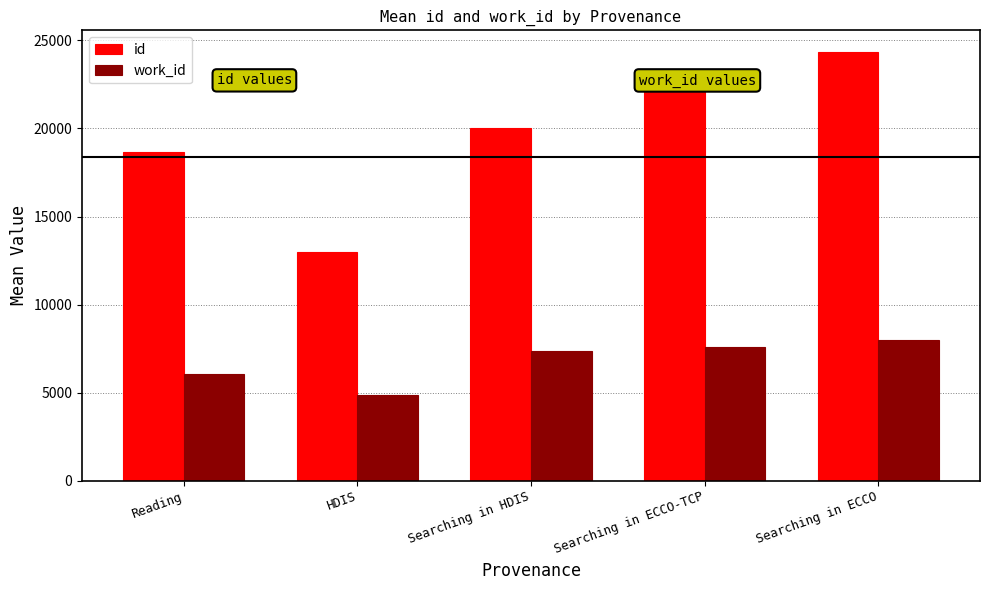

The value of work_id at HDIS is 4854.0. True or false?

True